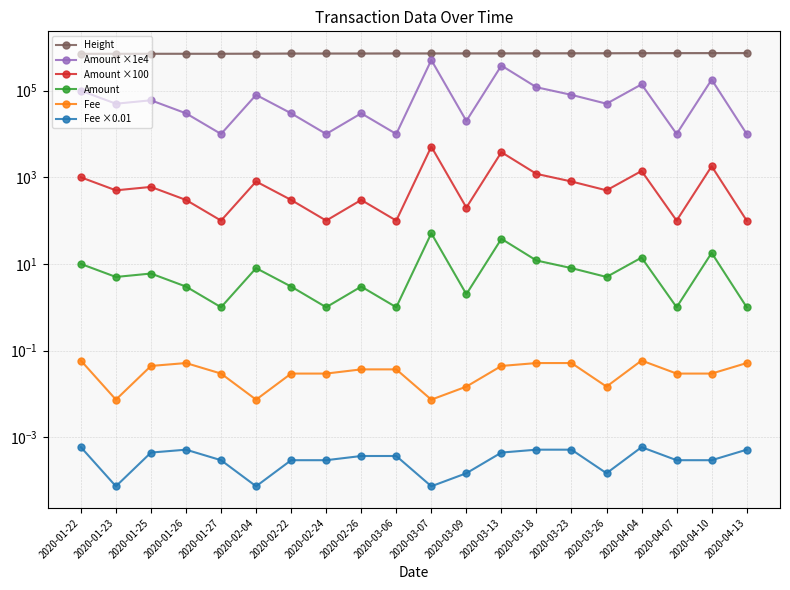

Is it true that Amount ×100 equals 912.4 at 2020-04-04?

False